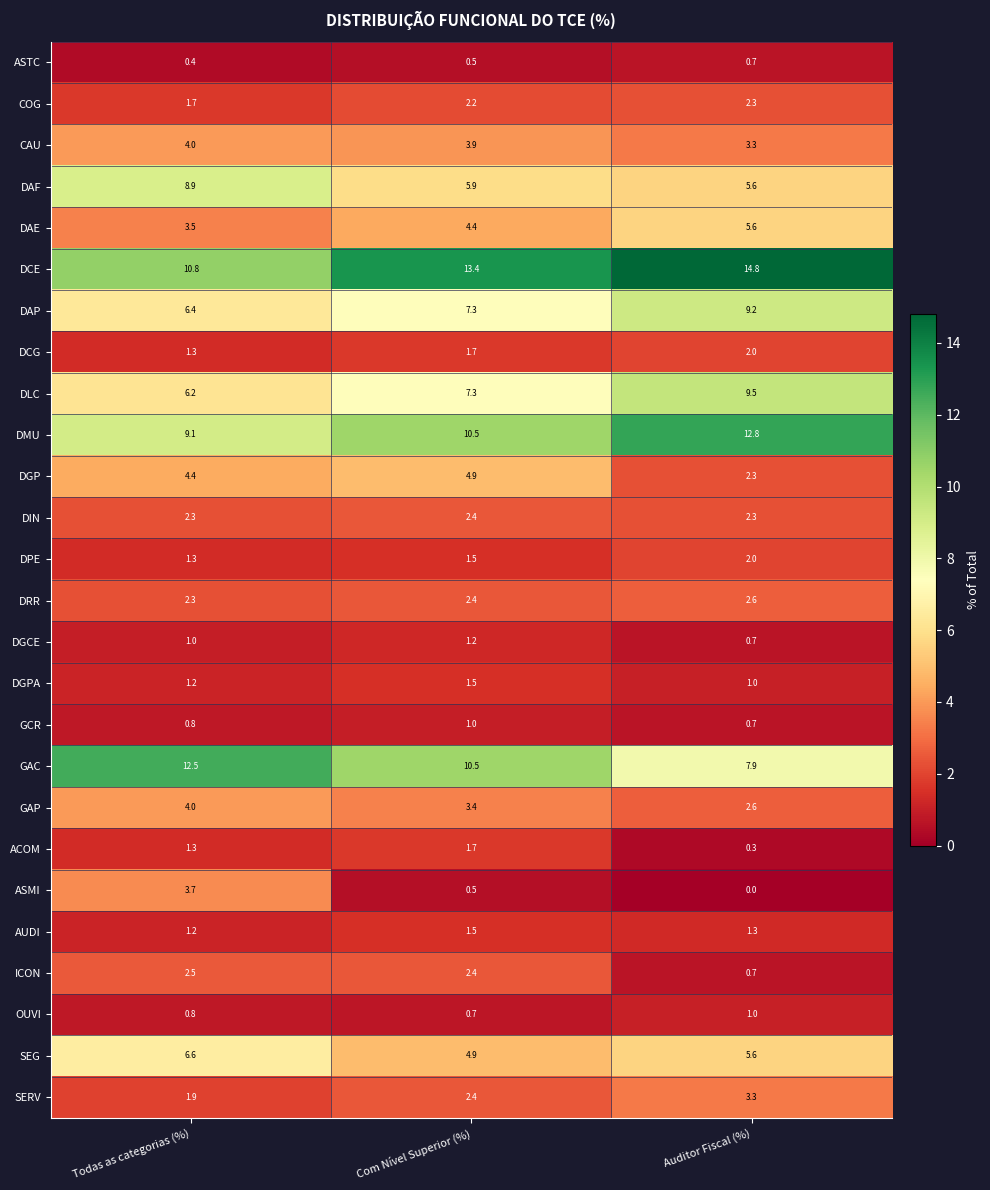

Which category has the highest value across all series?

Auditor Fiscal (%)